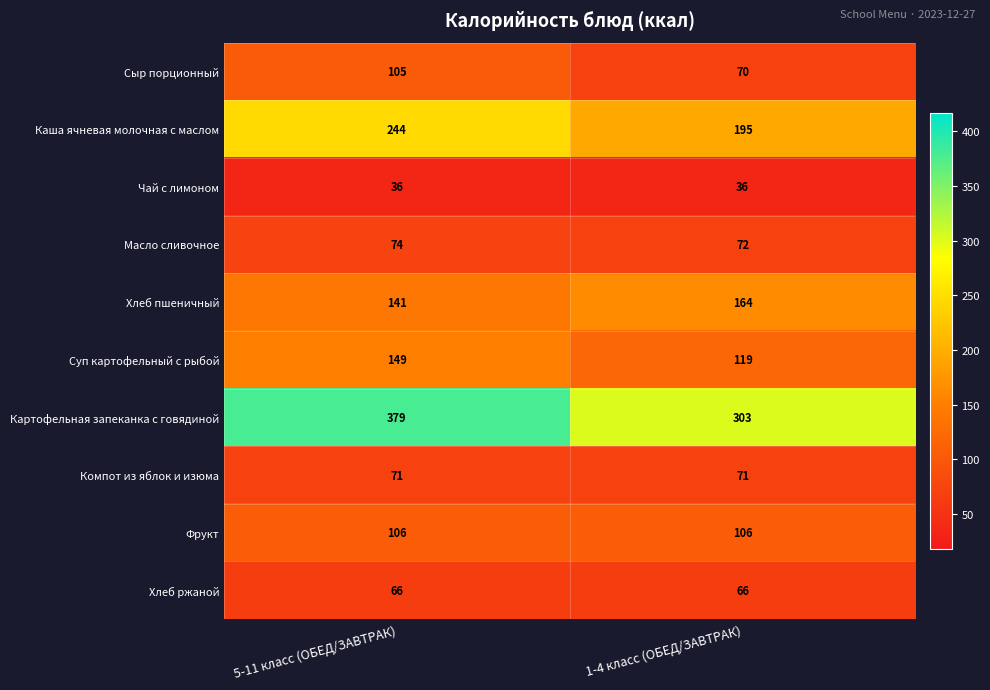

What is the sum of the Масло сливочное values at 1-4 класс (ОБЕД/ЗАВТРАК) and 5-11 класс (ОБЕД/ЗАВТРАК)?

146